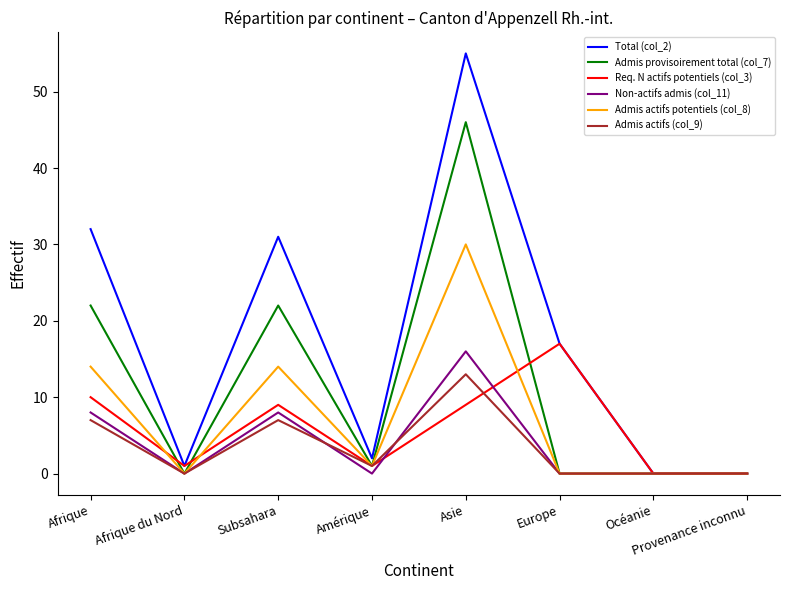

At Asie, list the series in order from smallest to largest.

Req. N actifs potentiels (col_3), Admis actifs (col_9), Non-actifs admis (col_11), Admis actifs potentiels (col_8), Admis provisoirement total (col_7), Total (col_2)